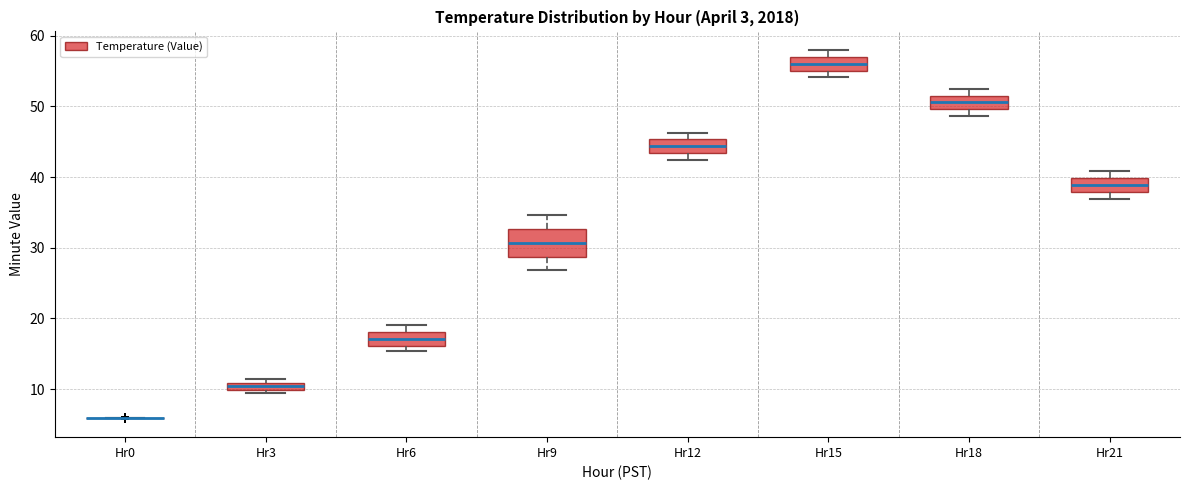

Where does the median line of the box for Hr21 sit on the y-axis? The values are not printed on the chart, so give them approximately, as read against the axis.

39